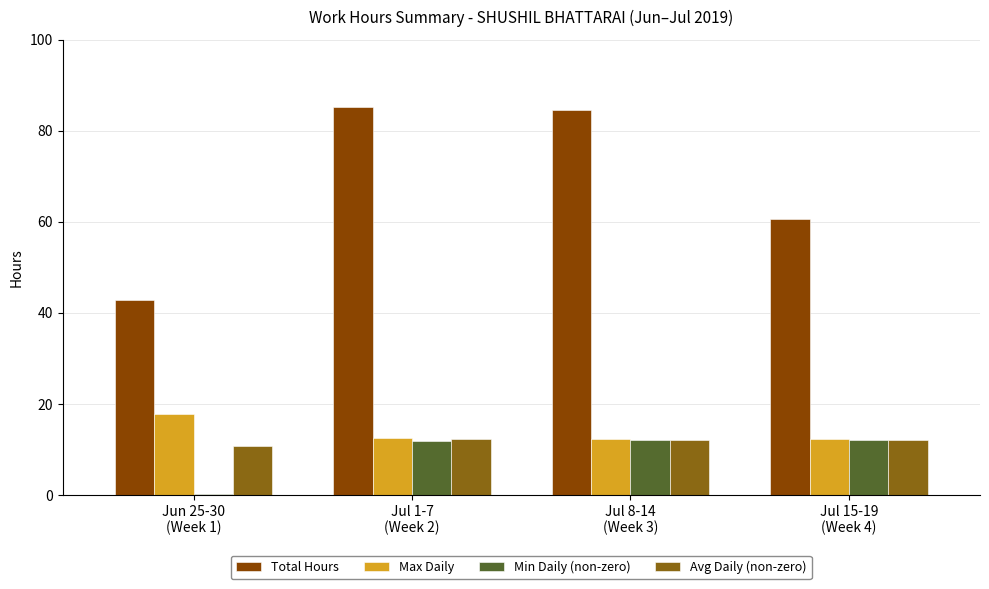

Which series has the largest total across all categories?

Total Hours